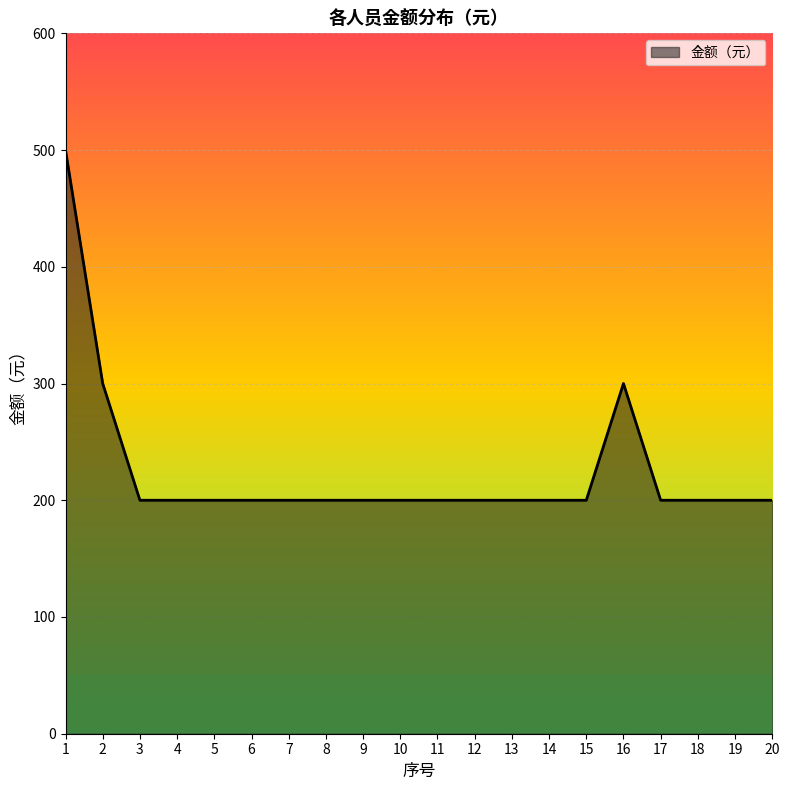

What is the difference between the maximum and minimum values?

300